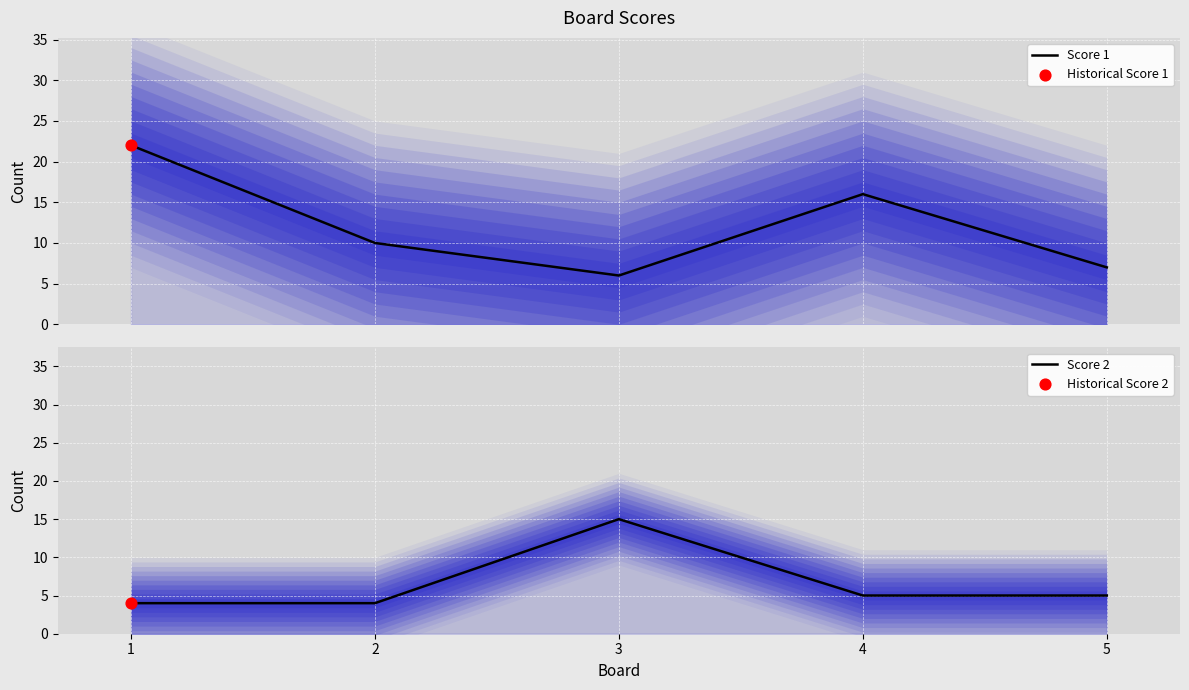

Which series has the widest spread of Y values?

Score 1